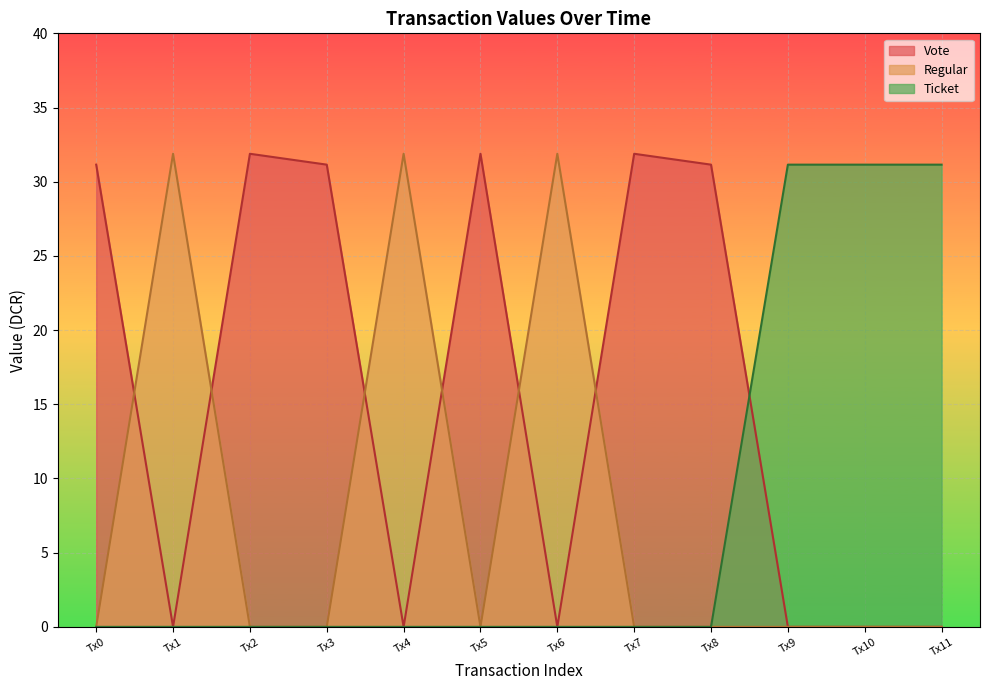

What is the greatest value displayed?

31.9